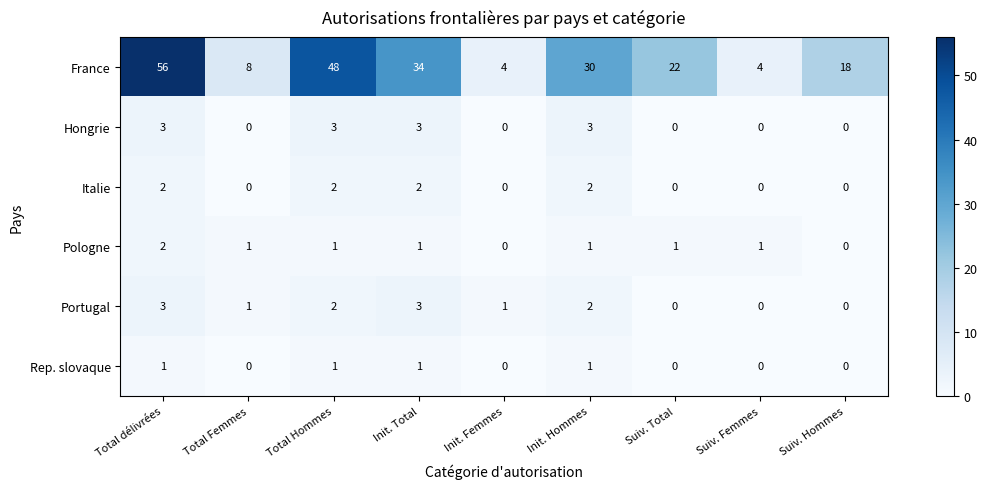

What is the difference between the maximum and minimum values in the Hongrie series?

3